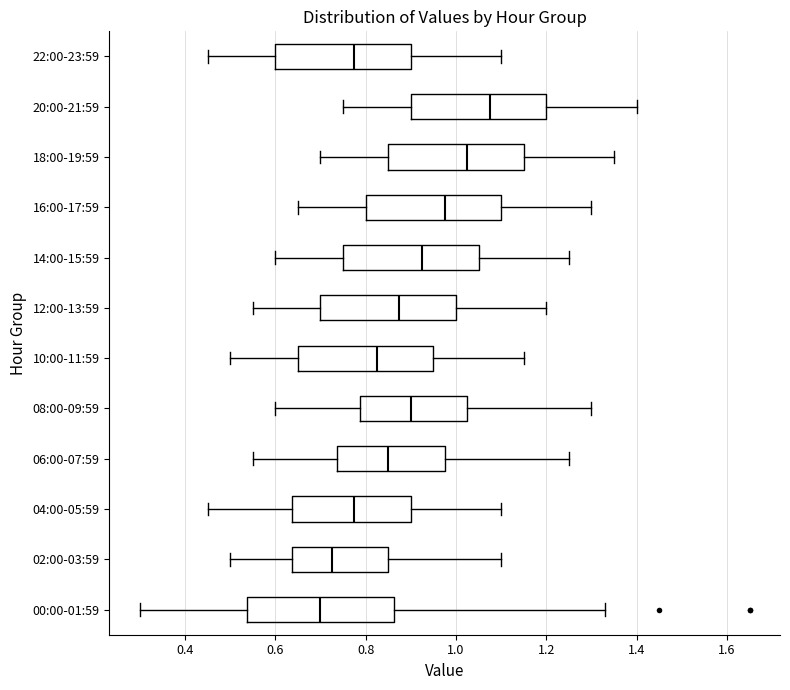

Reading bottom to top, transcribe this box plot: for each box, give where its median line is, the range the box spans, and where its two whiskers end, as read against the x-axis. The values are not printed on the chart, so give them approximately, as read against the axis.

00:00-01:59: median 0.70, box 0.54 to 0.86, whiskers 0.30 to 1.34
02:00-03:59: median 0.72, box 0.64 to 0.86, whiskers 0.50 to 1.10
04:00-05:59: median 0.78, box 0.64 to 0.90, whiskers 0.46 to 1.10
06:00-07:59: median 0.86, box 0.74 to 0.98, whiskers 0.56 to 1.26
08:00-09:59: median 0.90, box 0.78 to 1.02, whiskers 0.60 to 1.30
10:00-11:59: median 0.82, box 0.66 to 0.96, whiskers 0.50 to 1.16
12:00-13:59: median 0.88, box 0.70 to 1.00, whiskers 0.56 to 1.20
14:00-15:59: median 0.92, box 0.76 to 1.06, whiskers 0.60 to 1.26
16:00-17:59: median 0.98, box 0.80 to 1.10, whiskers 0.66 to 1.30
18:00-19:59: median 1.02, box 0.86 to 1.16, whiskers 0.70 to 1.36
20:00-21:59: median 1.08, box 0.90 to 1.20, whiskers 0.76 to 1.40
22:00-23:59: median 0.78, box 0.60 to 0.90, whiskers 0.46 to 1.10